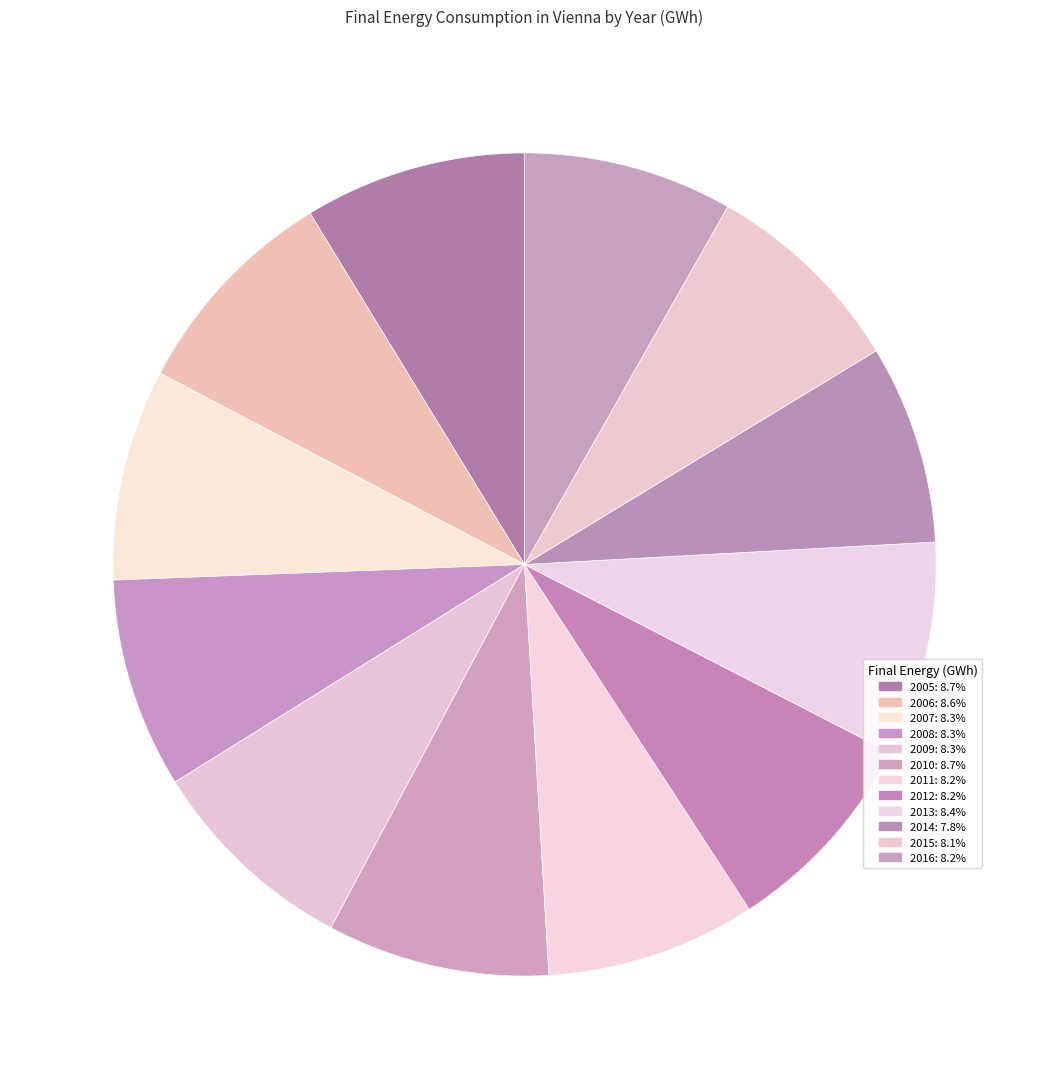

Do 2015 and 2013 together represent more than half of the pie?

No